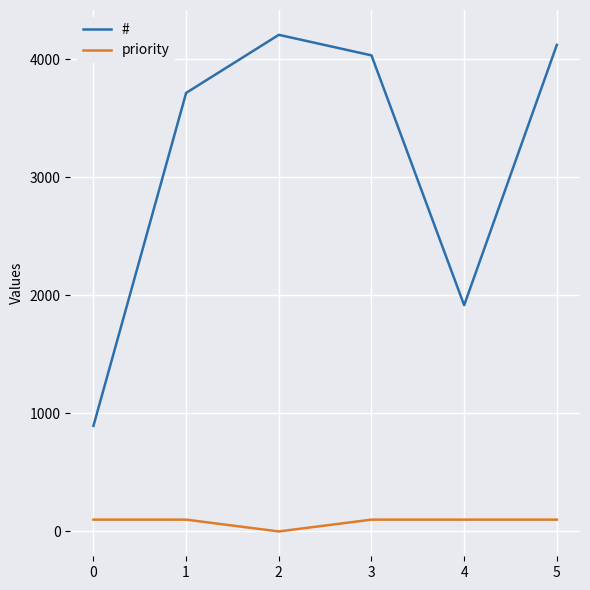

At which label is # closest to 2550?

4